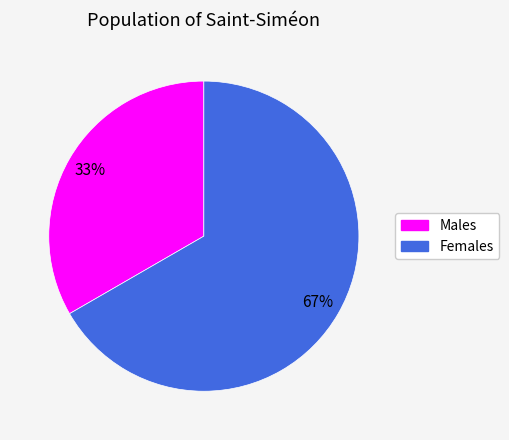

Does any single category account for the majority?

Yes